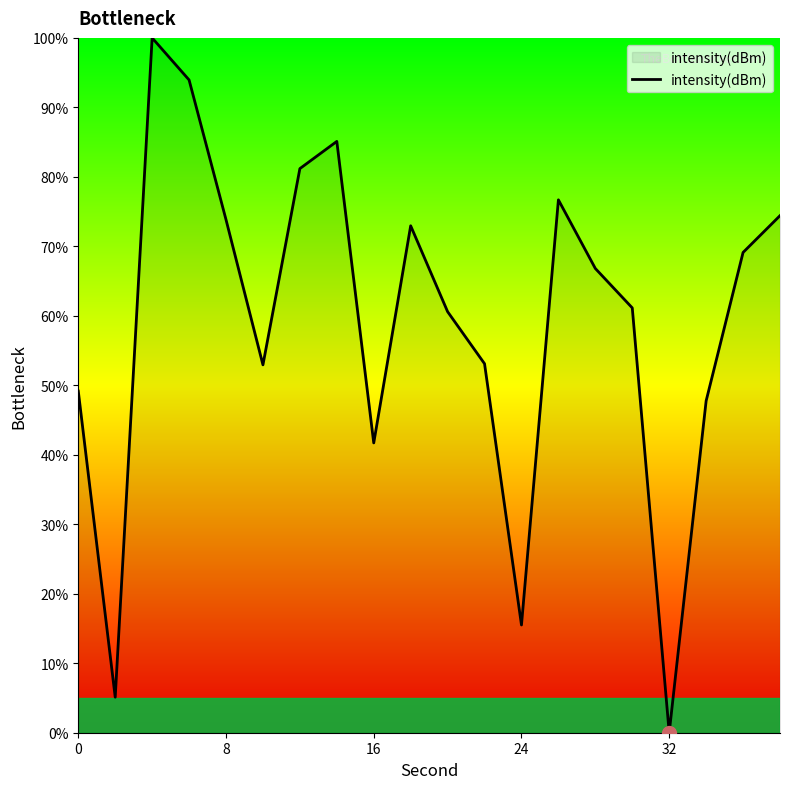

What is the maximum value shown in the chart?

100.0